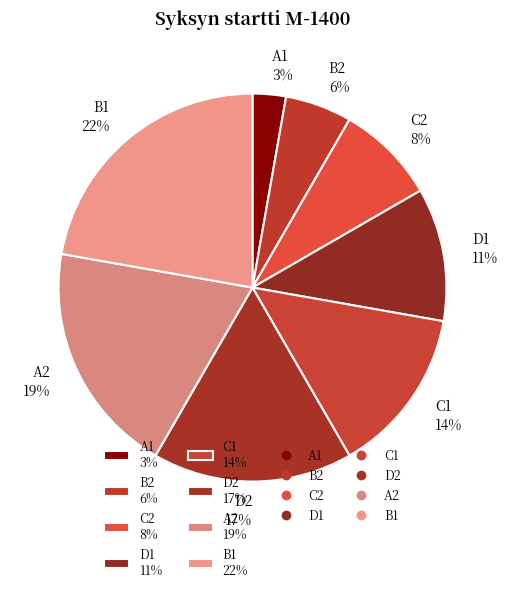

Is there a majority slice in this chart?

No